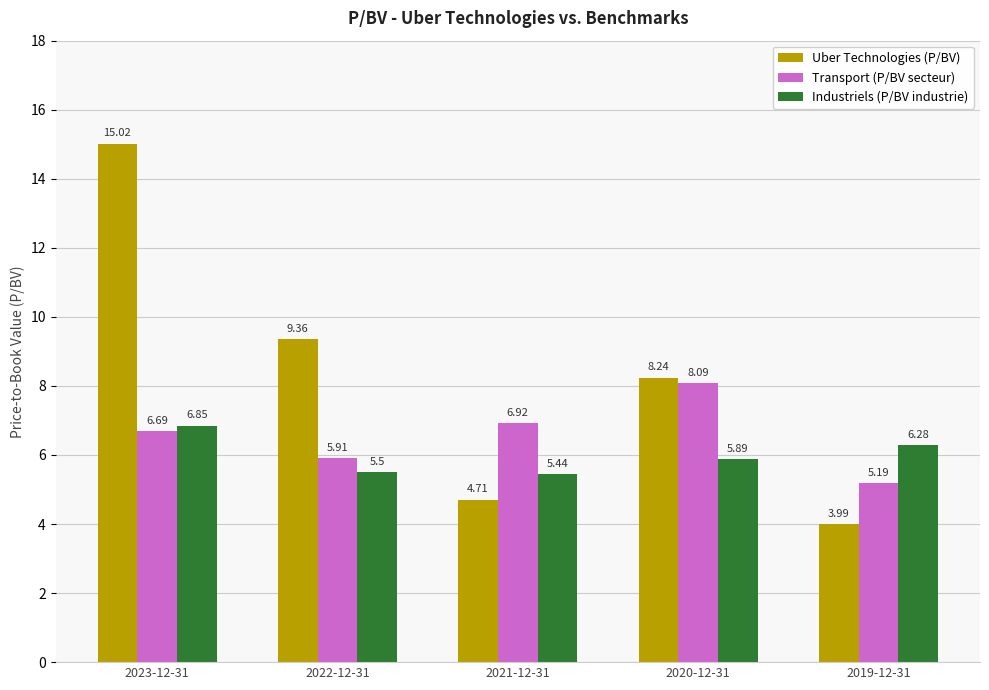

List the series in order of their peak value, highest first.

Uber Technologies (P/BV), Transport (P/BV secteur), Industriels (P/BV industrie)